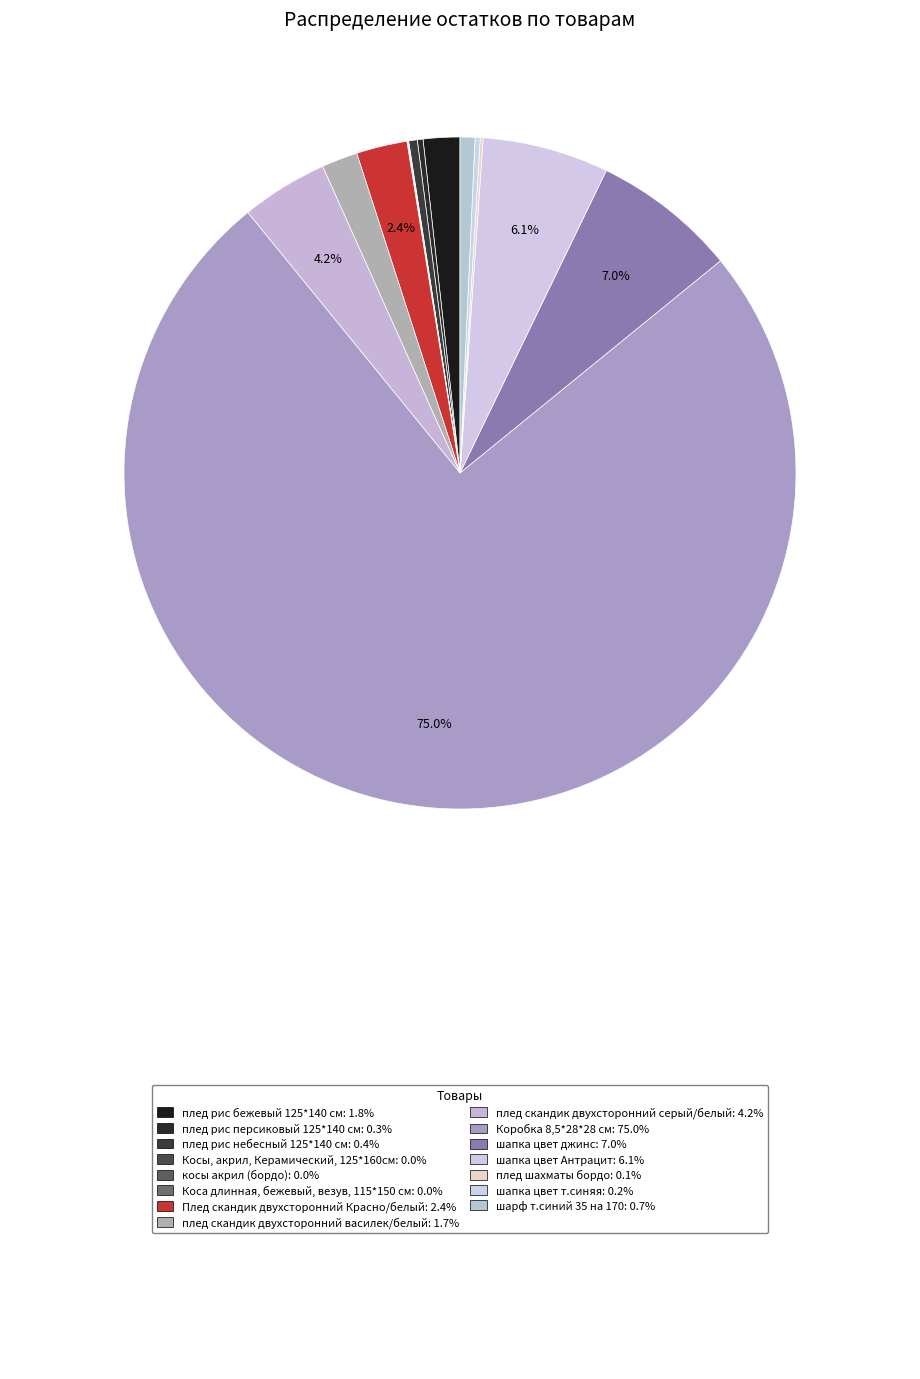

Rank the categories by value from highest to lowest.

Коробка 8,5*28*28 см, шапка цвет джинс, шапка цвет Антрацит, плед скандик двухсторонний серый/белый, Плед скандик двухсторонний Красно/белый, плед рис бежевый 125*140 см, плед скандик двухсторонний василек/белый, шарф т.синий 35 на 170, плед рис небесный 125*140 см, плед рис персиковый 125*140 см, шапка цвет т.синяя, плед шахматы бордо, Косы, акрил, Керамический, 125*160см, косы акрил (бордо), Коса длинная, бежевый, везув, 115*150 см